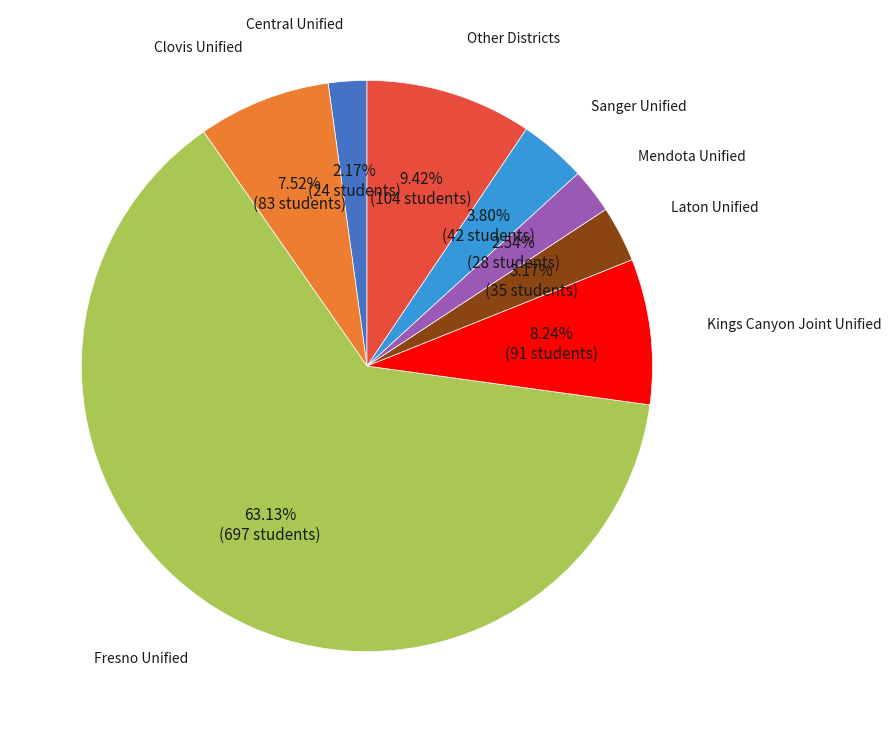

How many slices are in this pie chart?

8